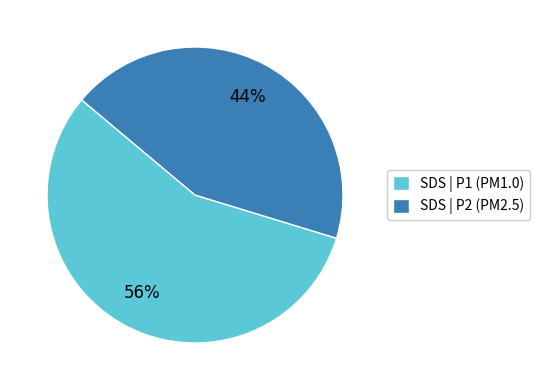

To the nearest percent, what portion does SDS | P2 (PM2.5) represent?

44%